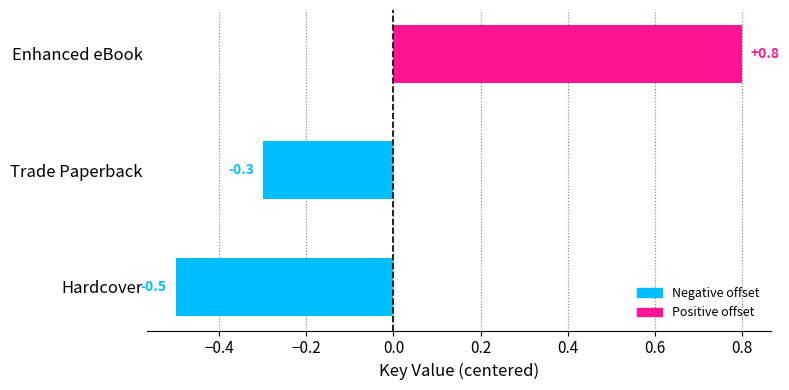

True or false: the data shows -0.4 at Trade Paperback.

False